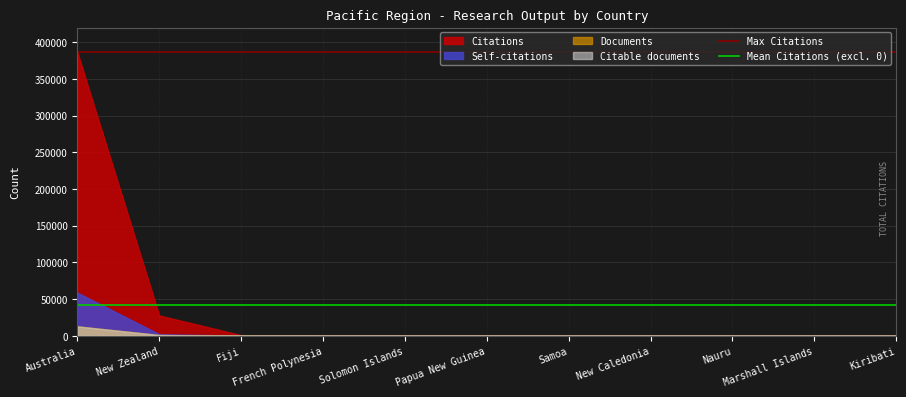

What is the average value of the Max Citations series?

386444.0